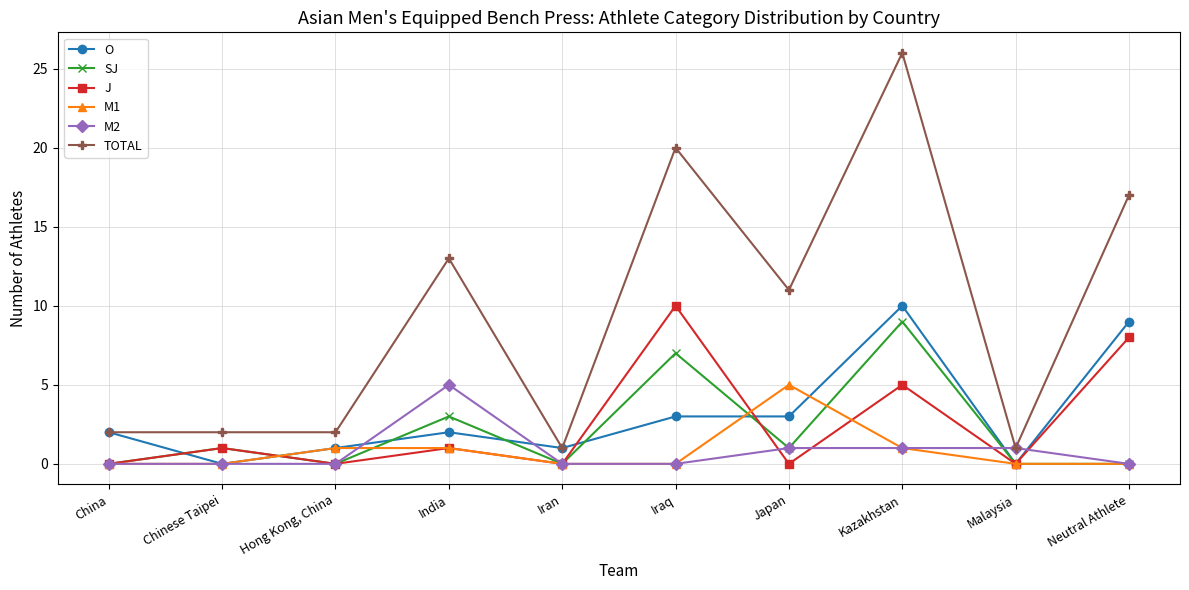

Is it true that O equals 0 at Iran?

False